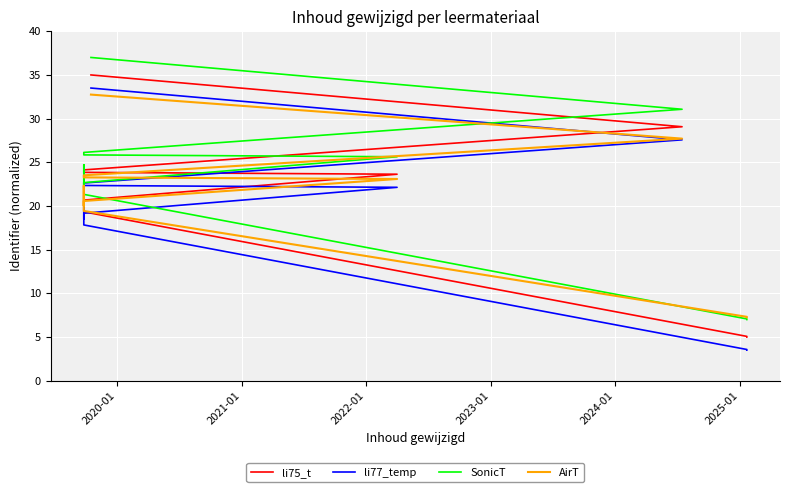

What is the lowest value of the li77_temp series?

3.5